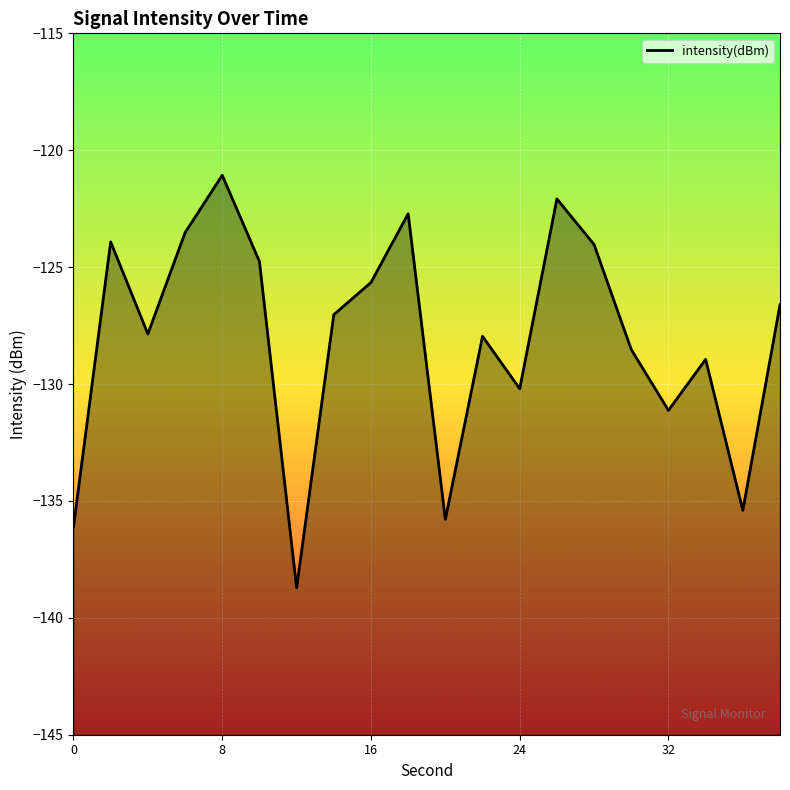

Which category has the highest value across all series?

8